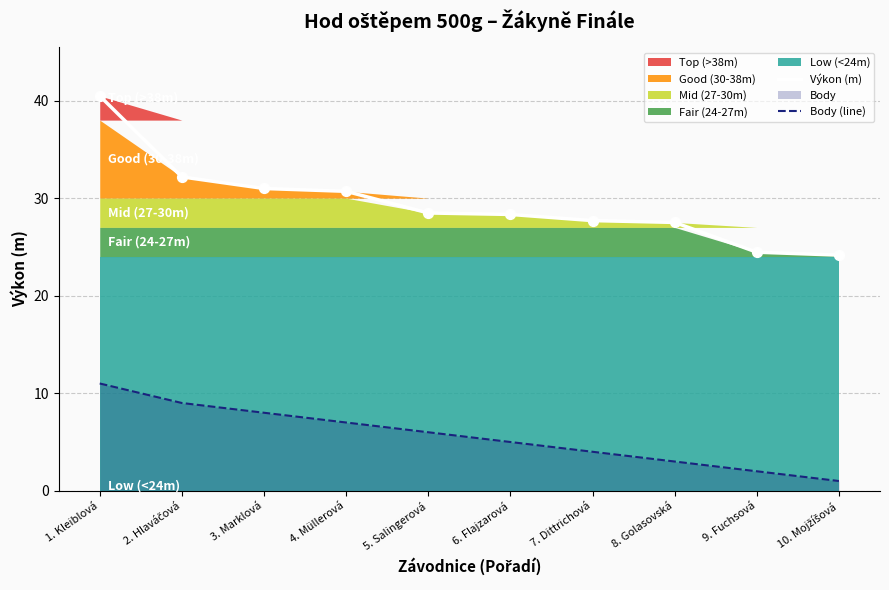

What is the total value across all series at 1. Kleiblová?

51.5